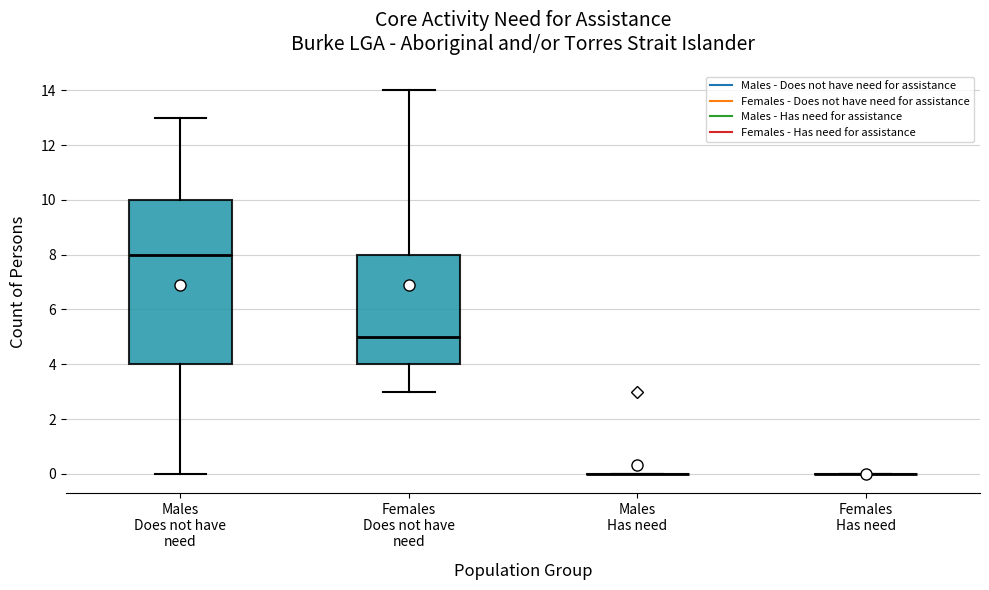

Reading left to right, transcribe this box plot: for each box, give where its median line is, the range the box spans, and where its two whiskers end, as read against the y-axis. The values are not printed on the chart, so give them approximately, as read against the axis.

Males Does not have need: median 8, box 4 to 10, whiskers 0 to 13
Females Does not have need: median 5, box 4 to 8, whiskers 3 to 14
Males Has need: box collapsed to a line at 0, whiskers 0 to 0
Females Has need: box collapsed to a line at 0, whiskers 0 to 0